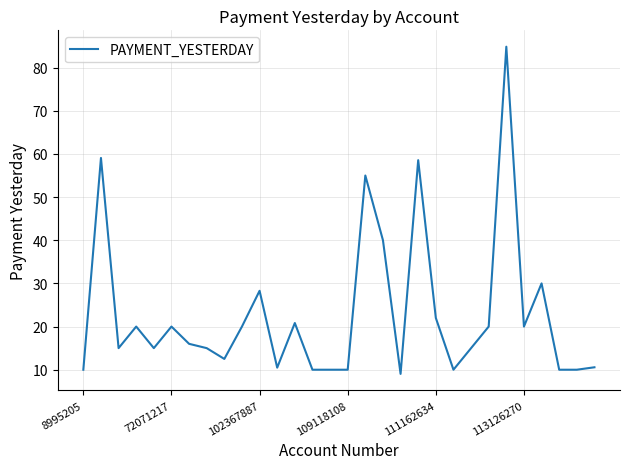

What is the maximum value shown in the chart?

84.8